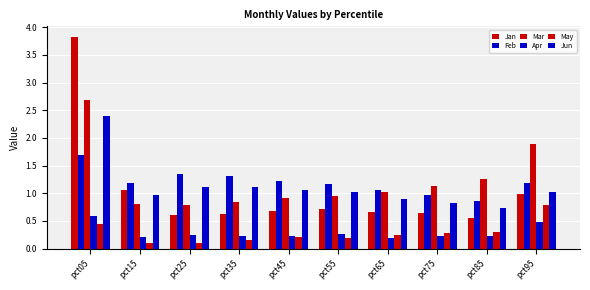

Does the chart contain stacked bars?

No